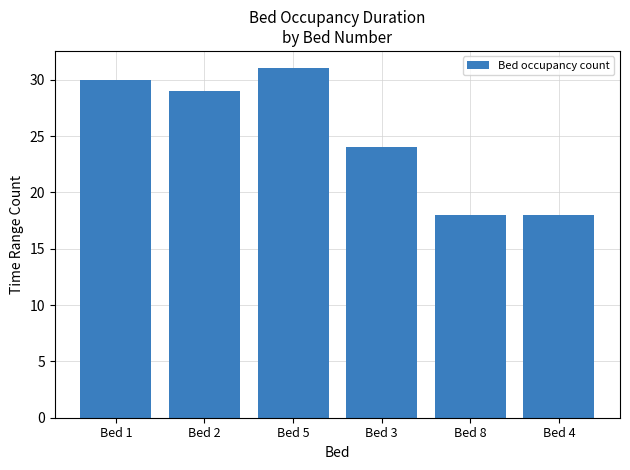

What is the sum of the values at Bed 3 and Bed 1?

54